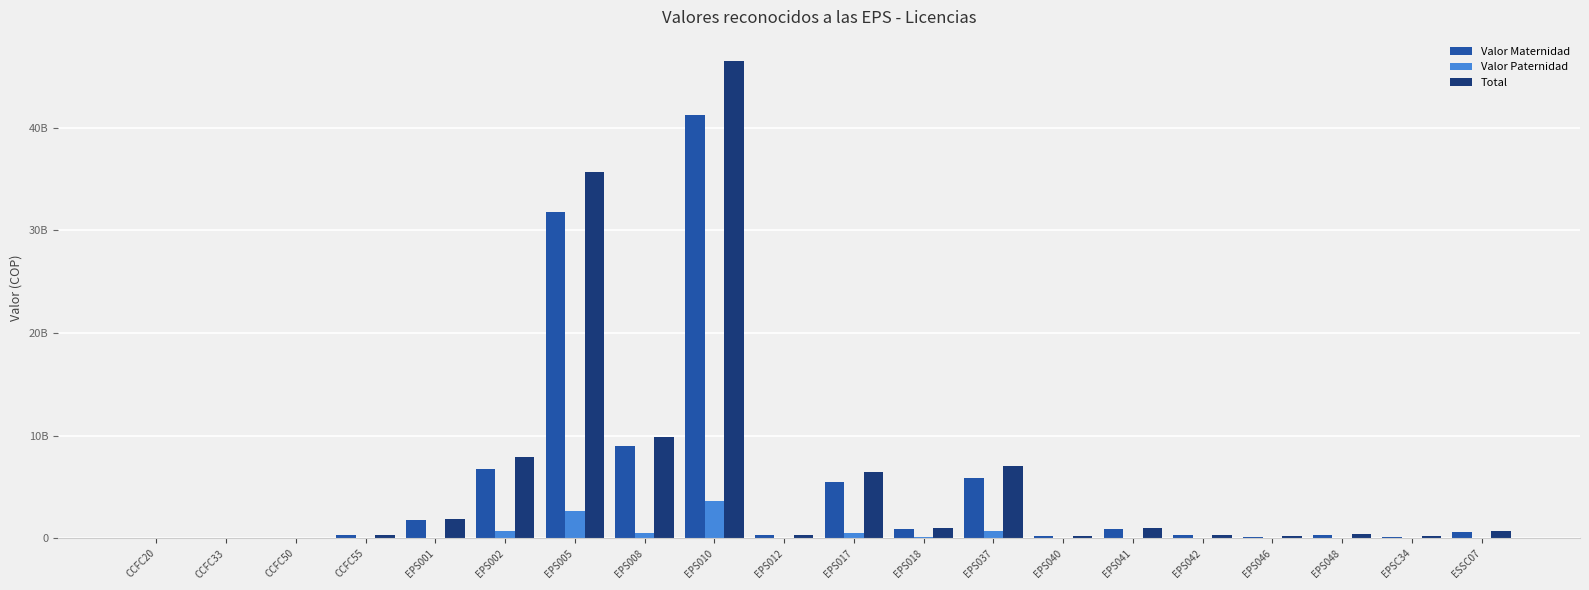

Reading left to right, list all the values displayed in this chart.

Valor Maternidad: 9664074	27759745	36125810	293915932	1750084837	6744349504	31806856213	9039938473	41204024274	295824494	5448927407	885859391	5875960039	229410875	880838362	306243289	137917902	349291400	169090959	646959427
Valor Paternidad: 0	1638980	0	26422098	84201564	764665447	2704478019	479852620	3660779281	26085532	516487266	116180996	697874759	22521694	68533260	26953015	9254403	29398941	4837275	52595655
Total: 9664074	29398725	36125810	335748598	1840127421	7888182425	35646808354	9892278398	46500948825	333572757	6483231991	1047347063	7041741370	273315471	1039434995	339576150	185789308	420289746	215150072	739488094